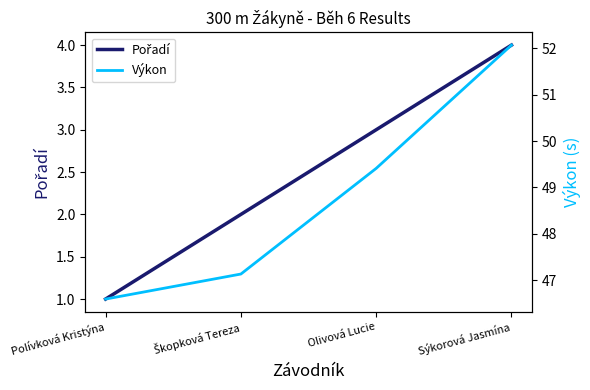

Where is Výkon nearest to the value 49?

Olivová Lucie